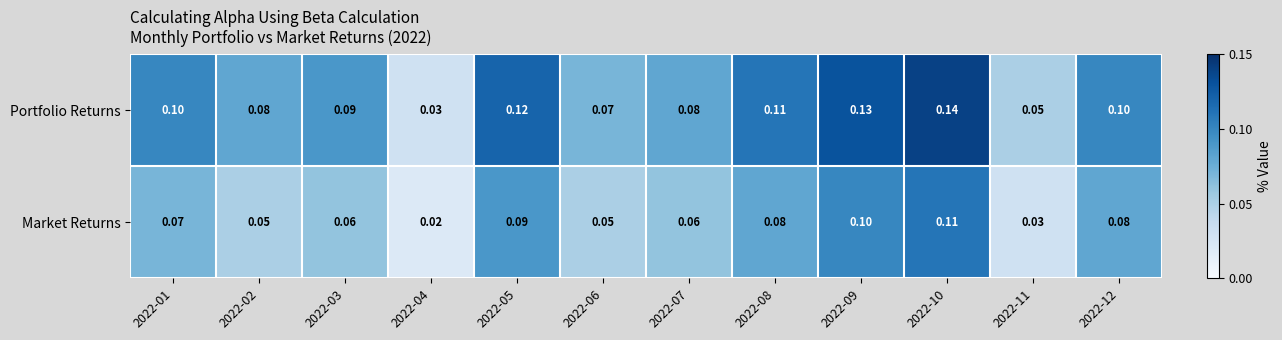

Rank the series at 2022-11 from highest to lowest value.

Portfolio Returns, Market Returns